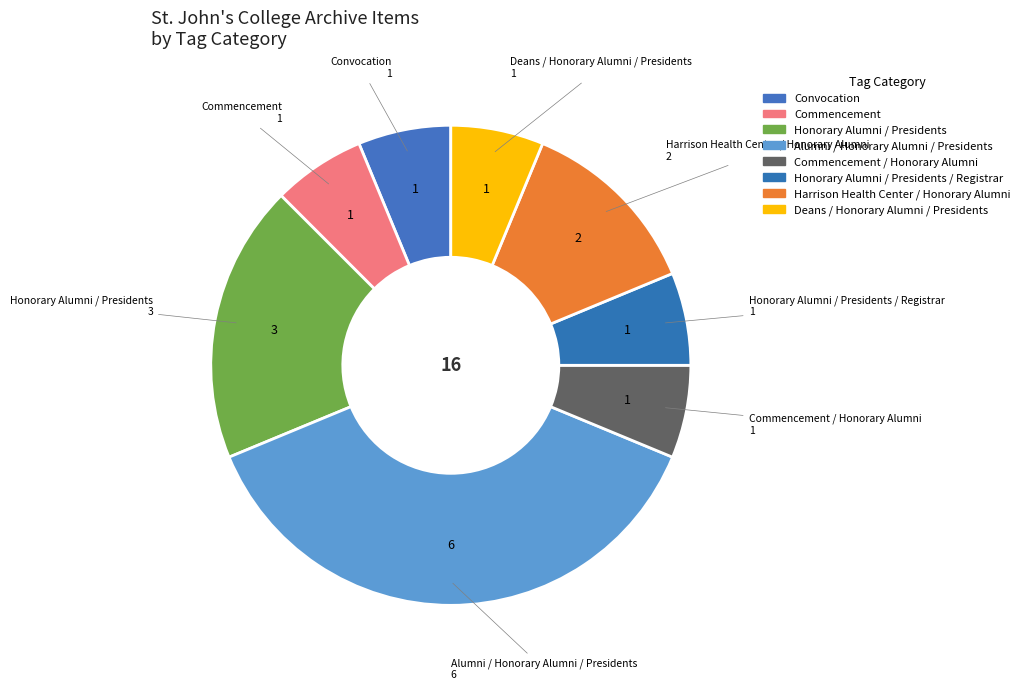

Is there a majority slice in this chart?

No